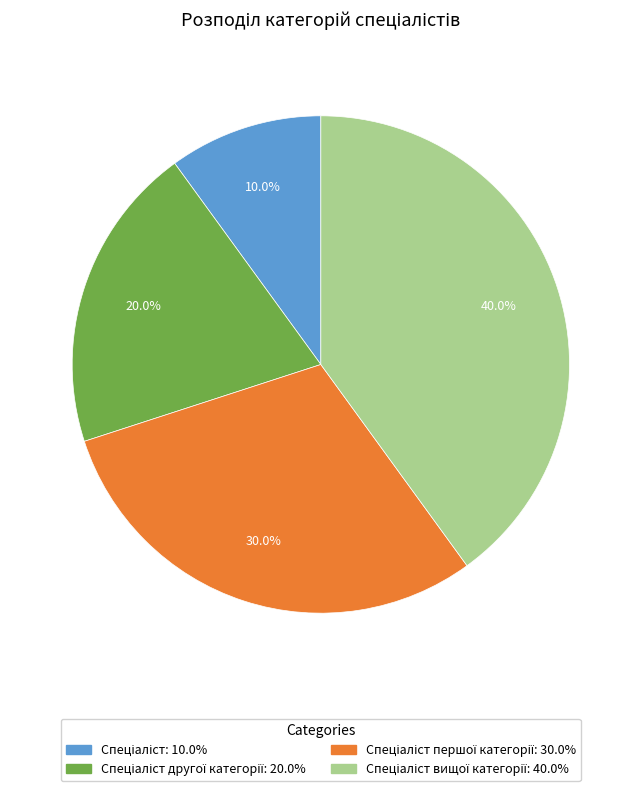

Is there a majority slice in this chart?

No